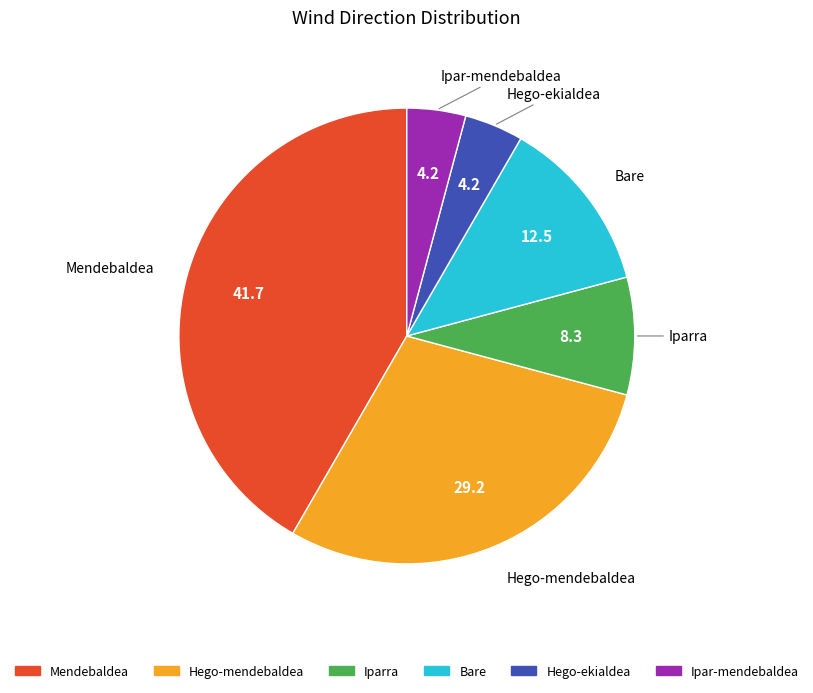

Combined, do Iparra and Ipar-mendebaldea account for over 50%?

No